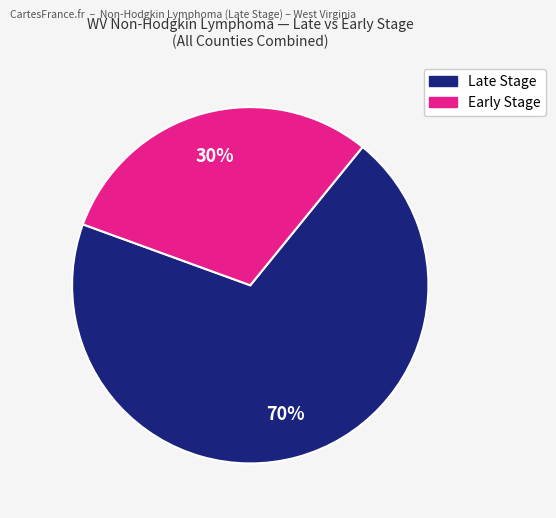

To the nearest percent, what is the average slice percentage?

50%